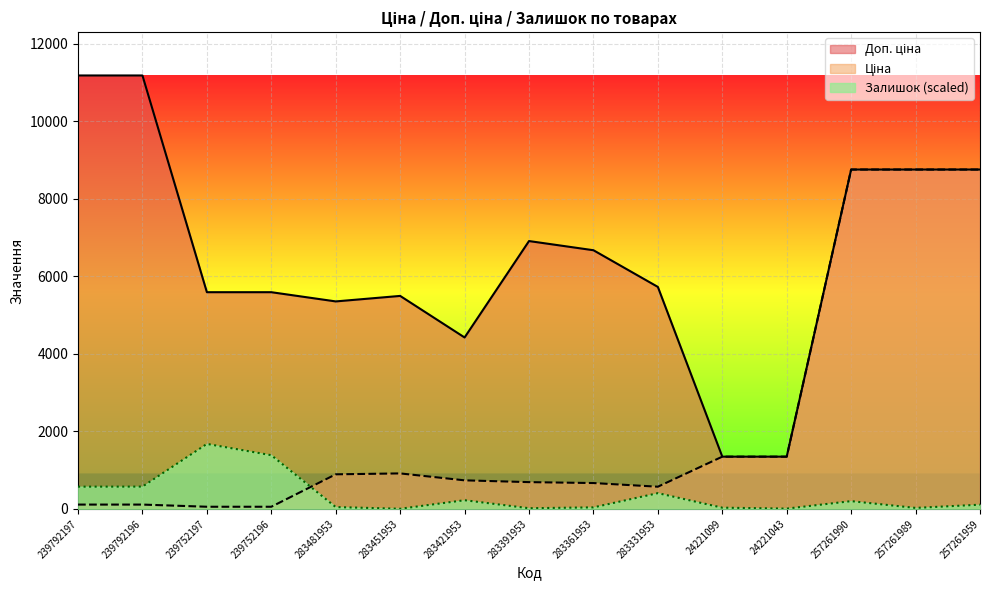

Rank the categories by Доп. ціна value from lowest to highest.

24221099, 24221043, 283421953, 283481953, 283451953, 239752197, 239752196, 283331953, 283361953, 283391953, 257261990, 257261989, 257261959, 239792197, 239792196